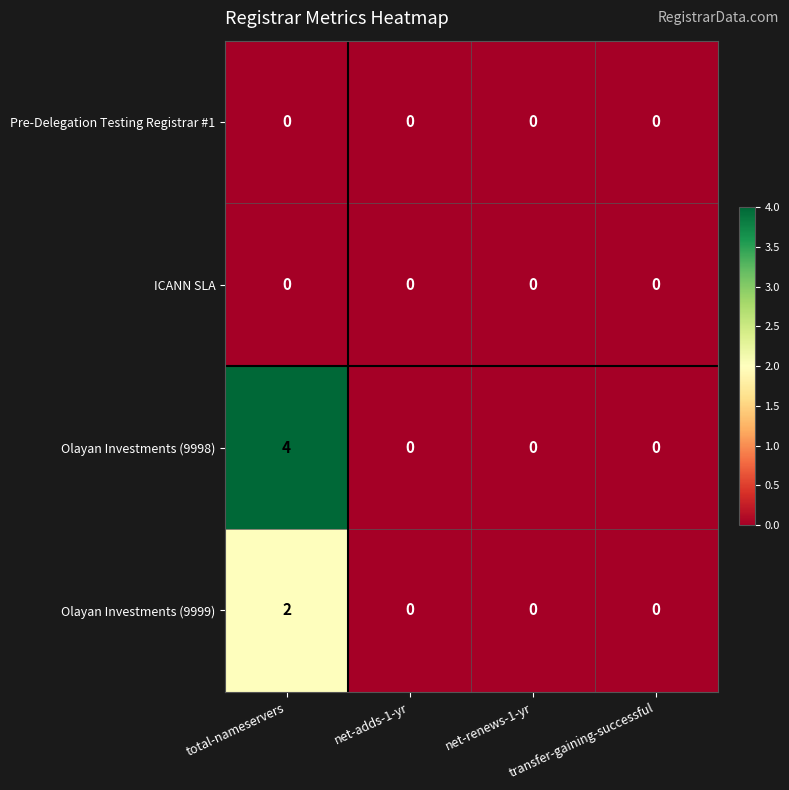

Which series has the widest spread of values?

Olayan Investments (9998)